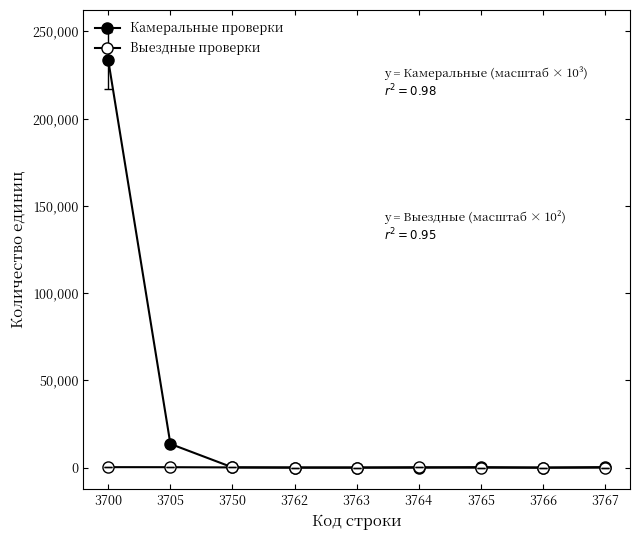

How many lines are shown in the chart?

2